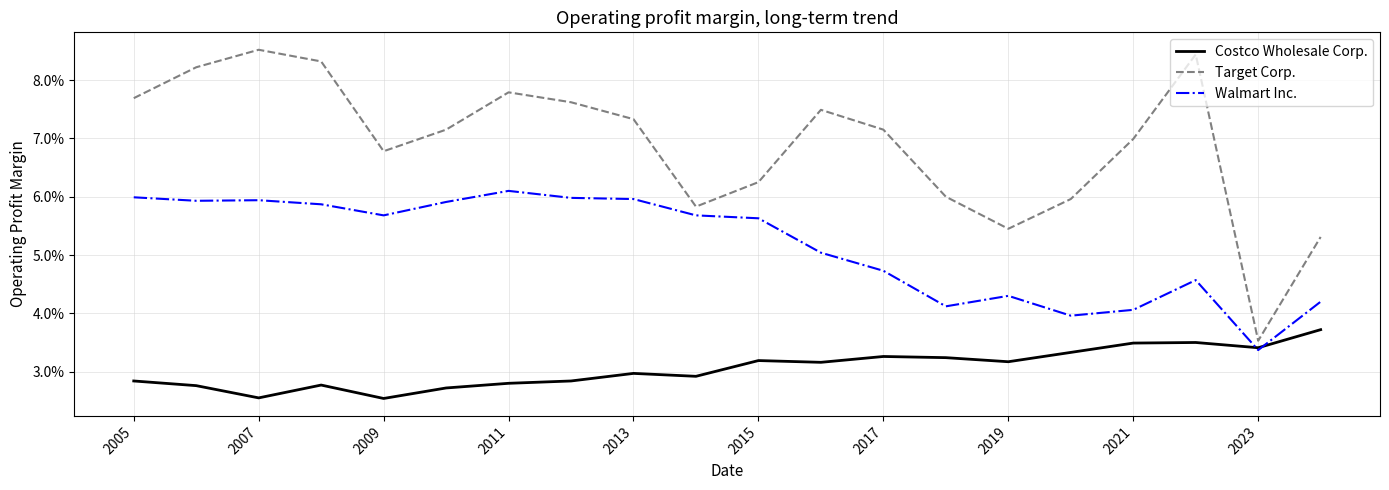

Does the chart have visible grid lines?

Yes